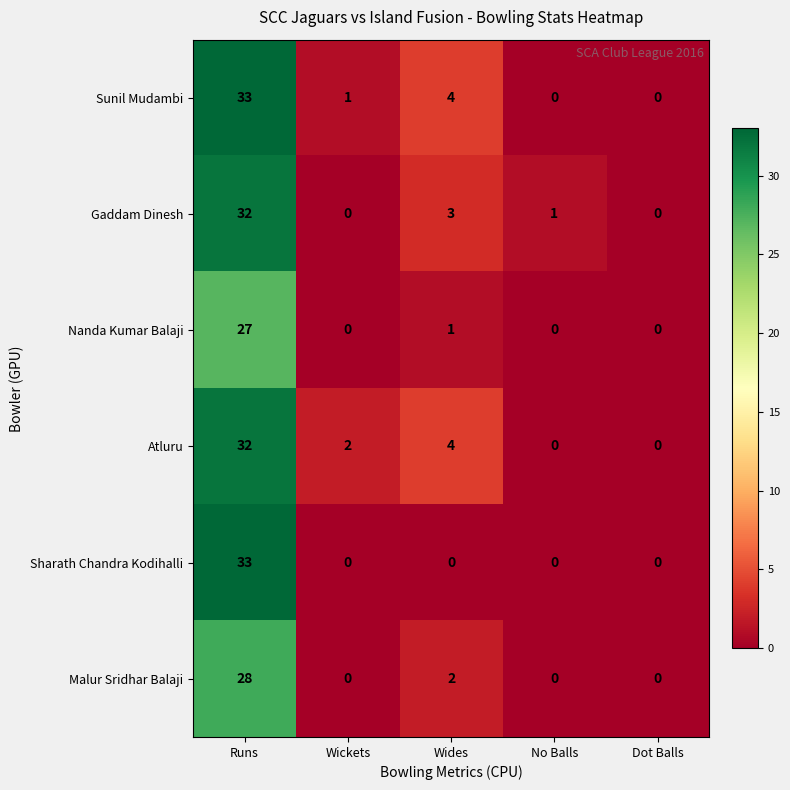

Reading left to right, what are all the values shown in this chart?

Sunil Mudambi: Runs=33	Wickets=1	Wides=4	No Balls=0	Dot Balls=0
Gaddam Dinesh: Runs=32	Wickets=0	Wides=3	No Balls=1	Dot Balls=0
Nanda Kumar Balaji: Runs=27	Wickets=0	Wides=1	No Balls=0	Dot Balls=0
Atluru: Runs=32	Wickets=2	Wides=4	No Balls=0	Dot Balls=0
Sharath Chandra Kodihalli: Runs=33	Wickets=0	Wides=0	No Balls=0	Dot Balls=0
Malur Sridhar Balaji: Runs=28	Wickets=0	Wides=2	No Balls=0	Dot Balls=0